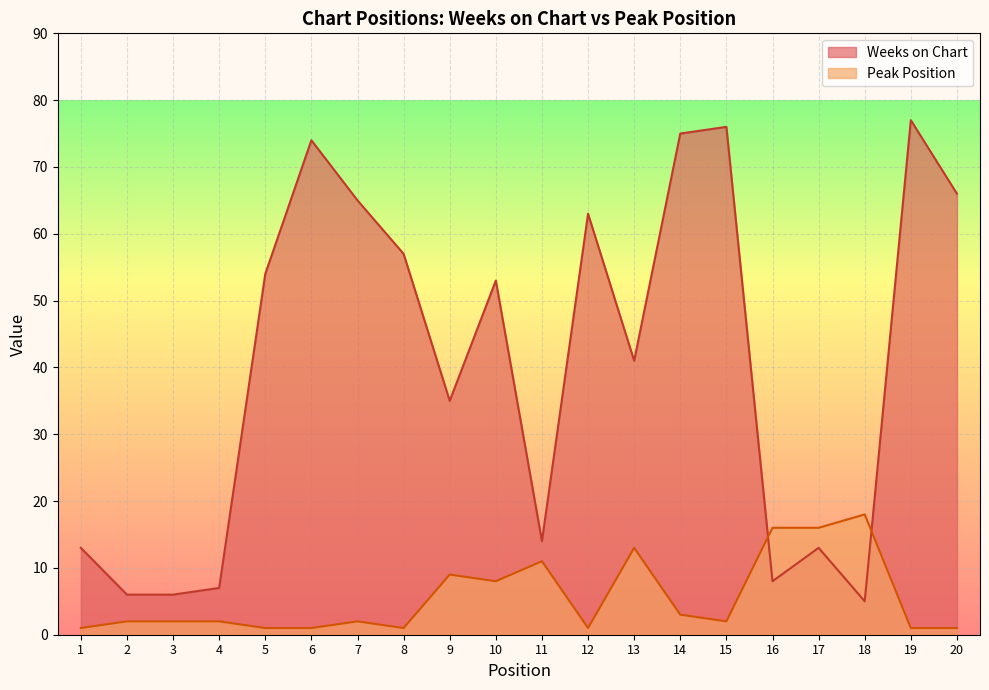

What is the sum of all Weeks on Chart values?

808